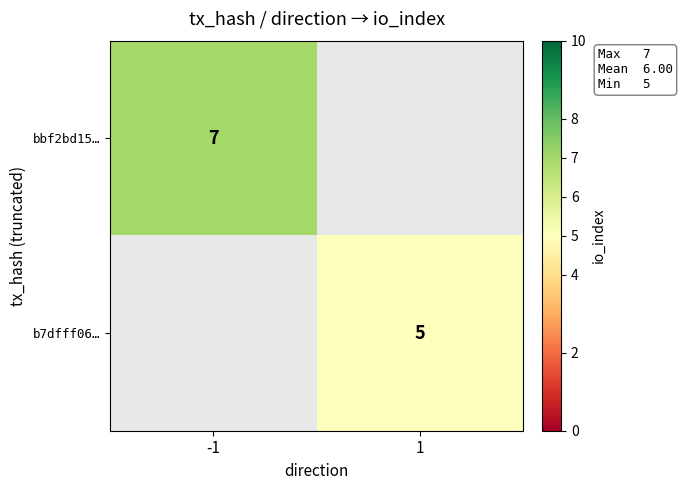

At which category does the chart reach its peak across all series?

-1